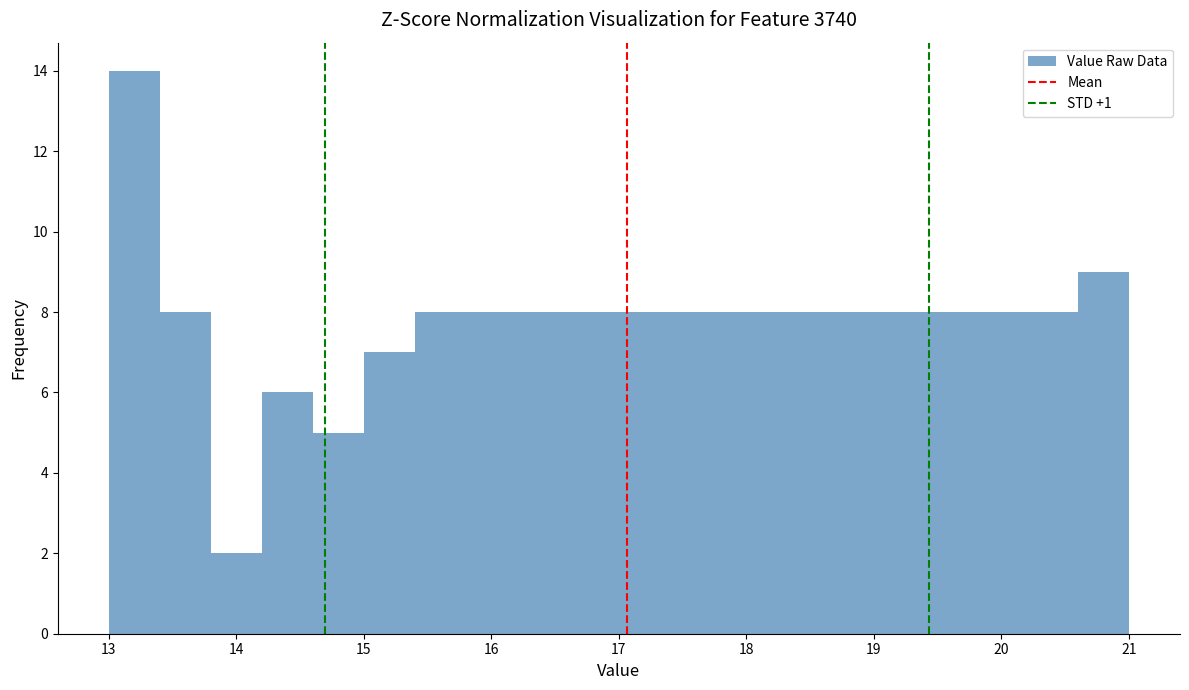

Reading left to right, transcribe this chart: for each bar, give the range it covers on the x-axis and its height. The values are not printed on the chart, so give them approximately, as read against the axis.

13.0 to 13.4: 14
13.4 to 13.8: 8
13.8 to 14.2: 2
14.2 to 14.6: 6
14.6 to 15.0: 5
15.0 to 15.4: 7
15.4 to 15.8: 8
15.8 to 16.2: 8
16.2 to 16.6: 8
16.6 to 17.0: 8
17.0 to 17.4: 8
17.4 to 17.8: 8
17.8 to 18.2: 8
18.2 to 18.6: 8
18.6 to 19.0: 8
19.0 to 19.4: 8
19.4 to 19.8: 8
19.8 to 20.2: 8
20.2 to 20.6: 8
20.6 to 21.0: 9